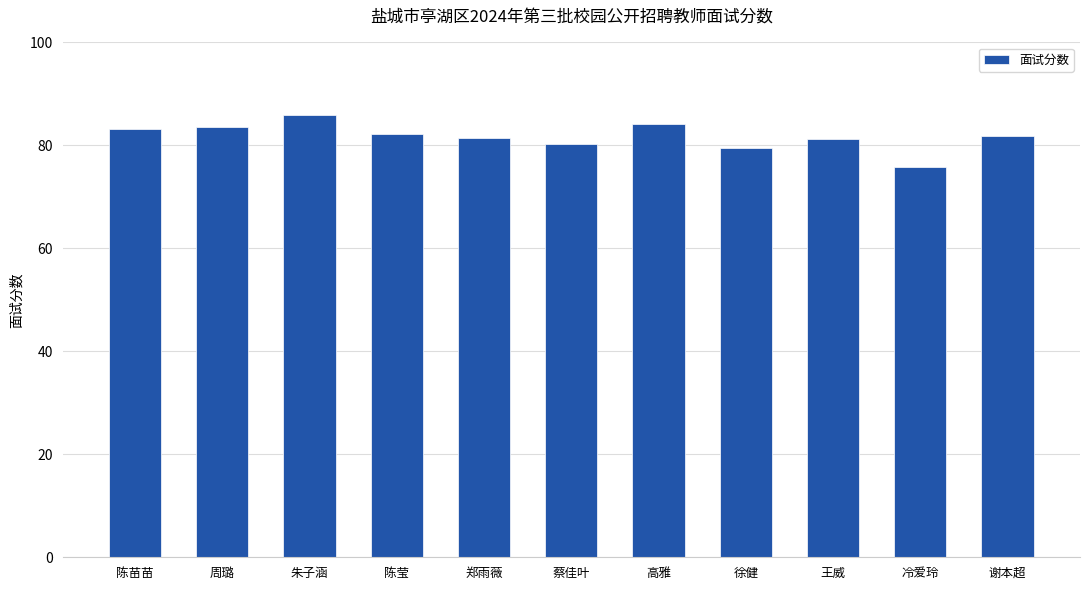

How many series are shown in this chart?

1